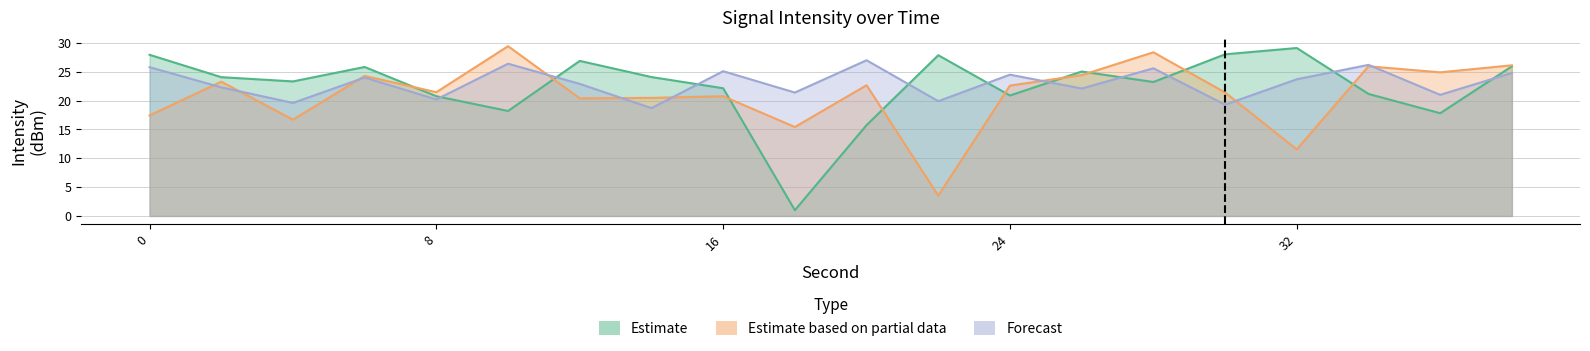

What is the smallest value displayed?

1.0